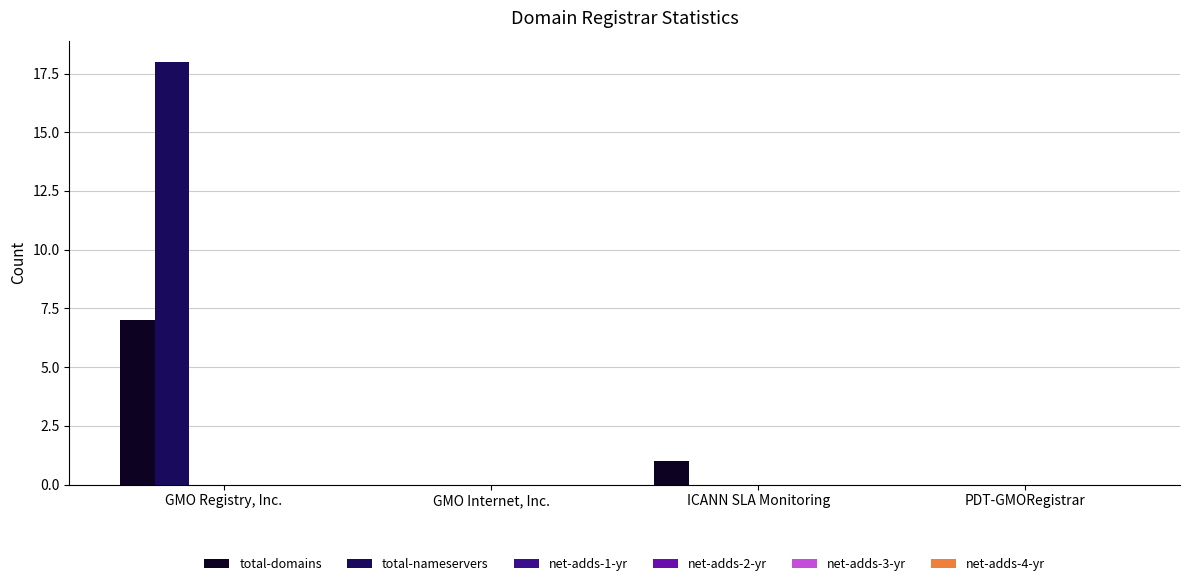

What is the sum of all total-nameservers values?

18